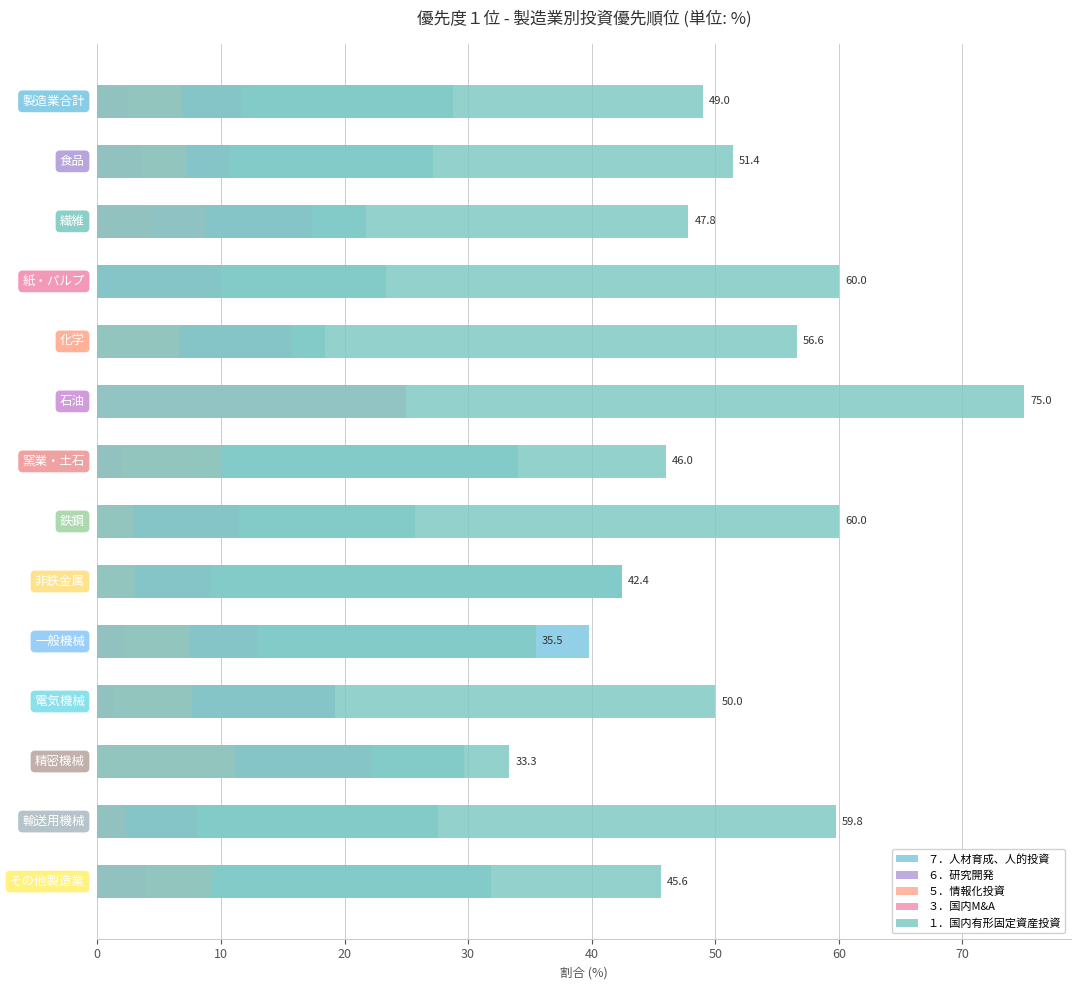

What is the sum of all ７．人材育成、人的投資 values?

369.6